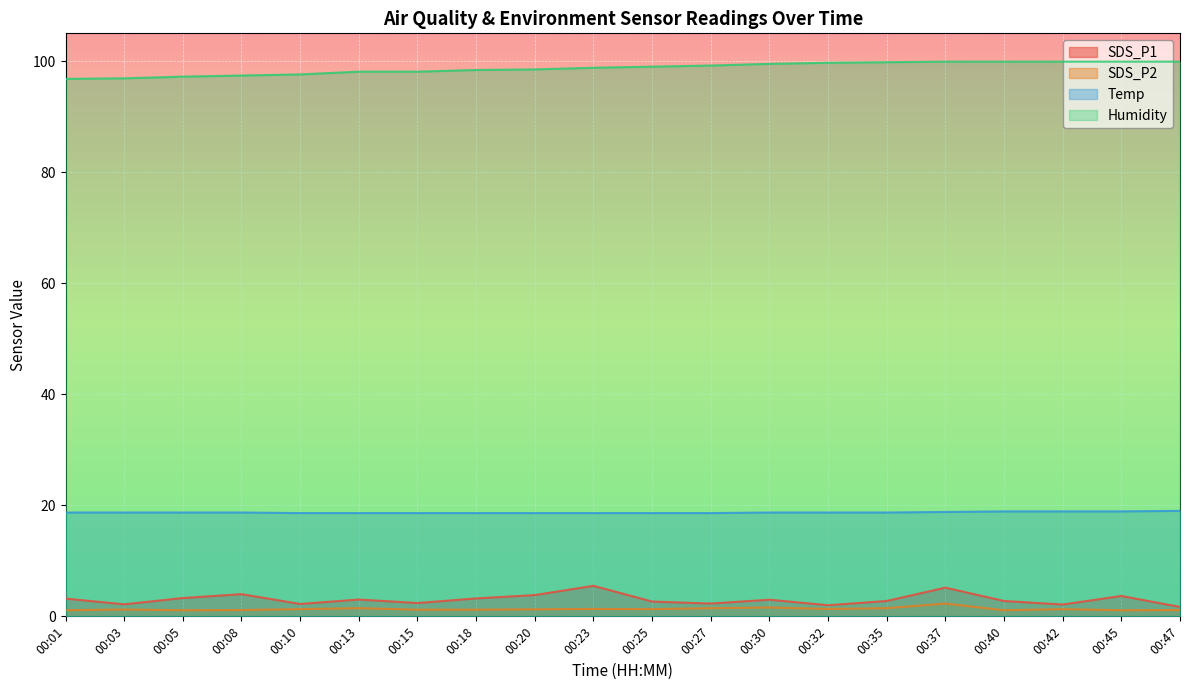

Rank the categories by SDS_P2 value from lowest to highest.

00:01, 00:05, 00:40, 00:45, 00:08, 00:47, 00:15, 00:18, 00:03, 00:20, 00:10, 00:25, 00:42, 00:23, 00:32, 00:13, 00:27, 00:35, 00:30, 00:37